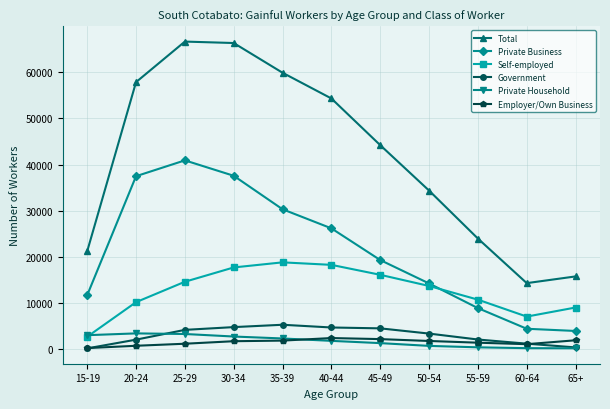

Which series has the widest spread of values?

Total